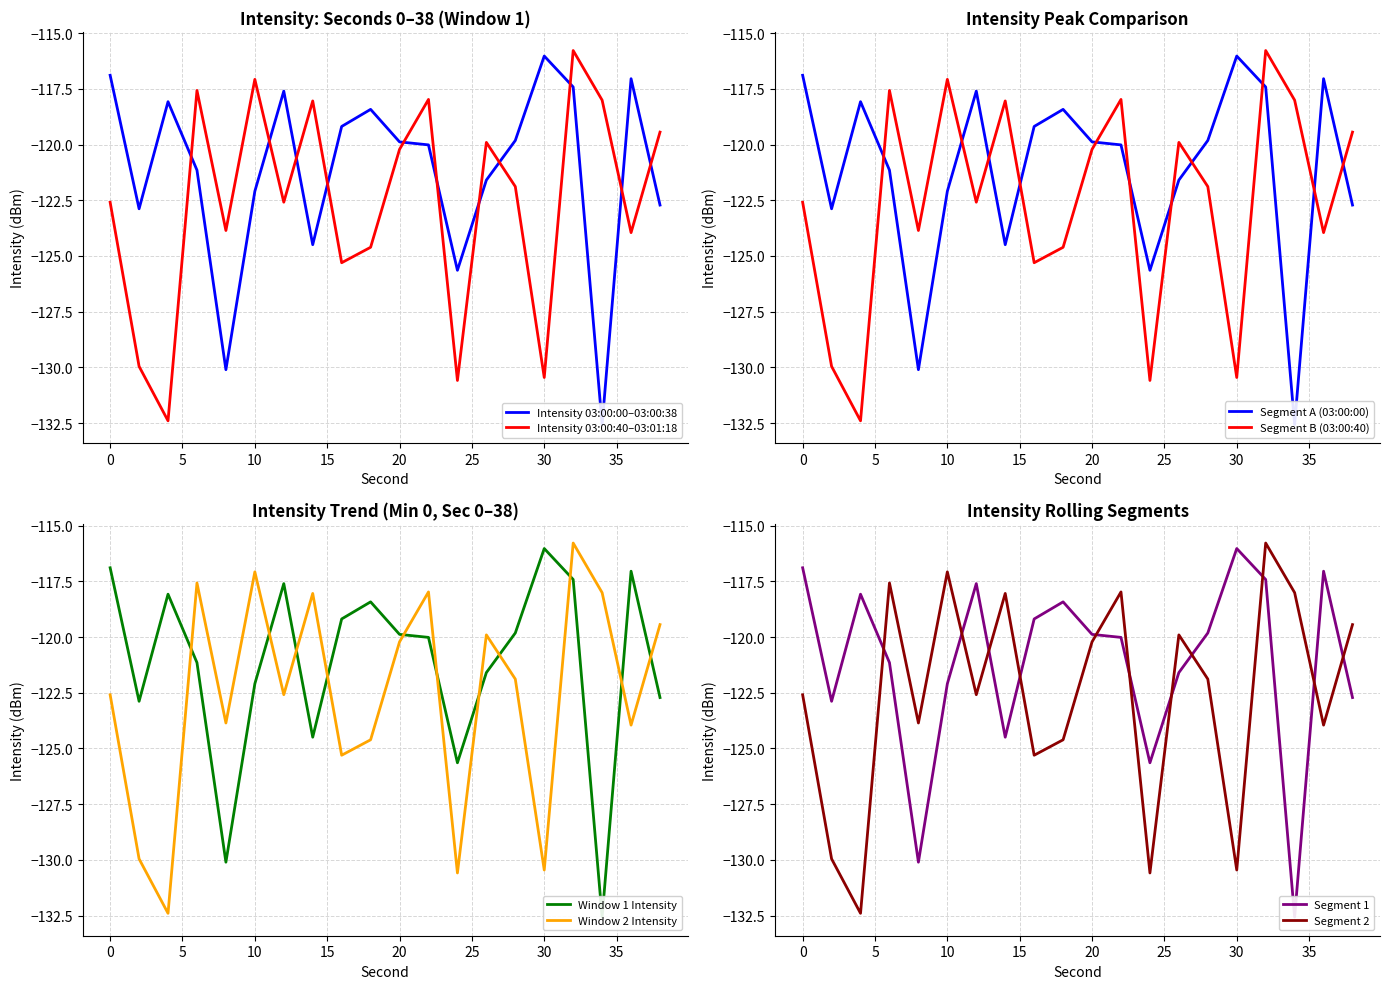

At which label is intensity_next20 closest to -124?

36